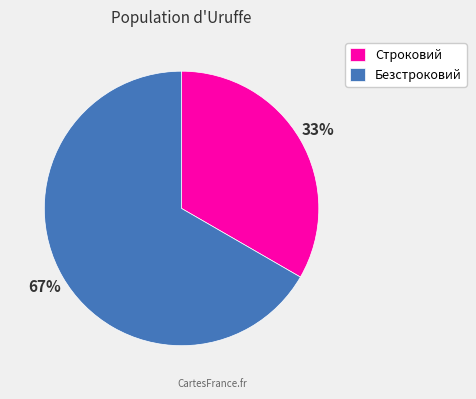

Which category accounts for the majority?

Безстроковий